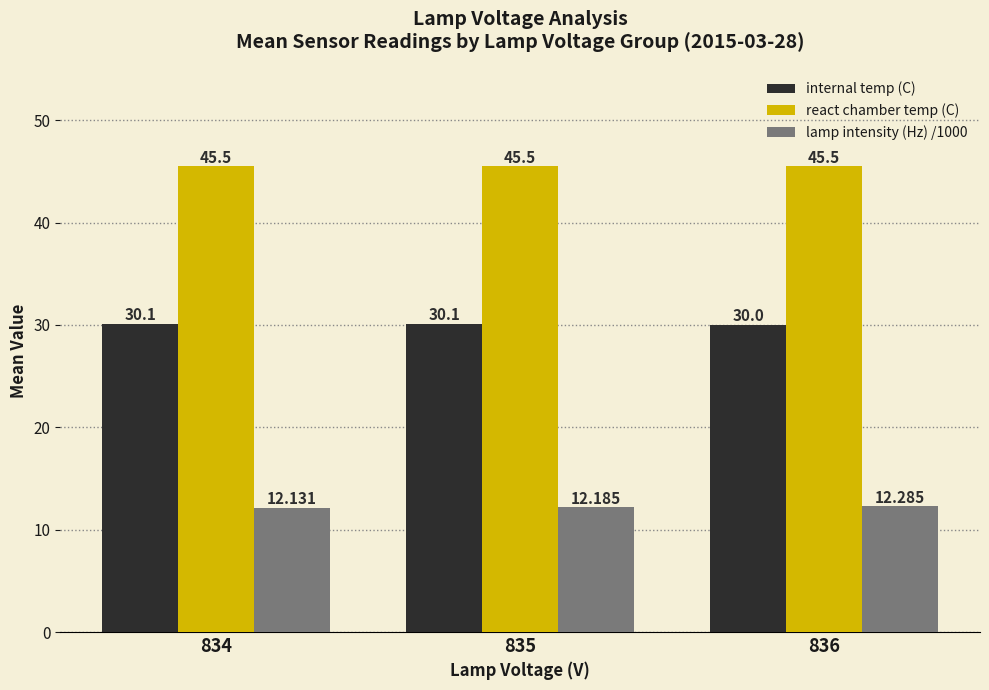

What is the difference between the lamp intensity (Hz) /1000 values at 834 and 836?

0.2